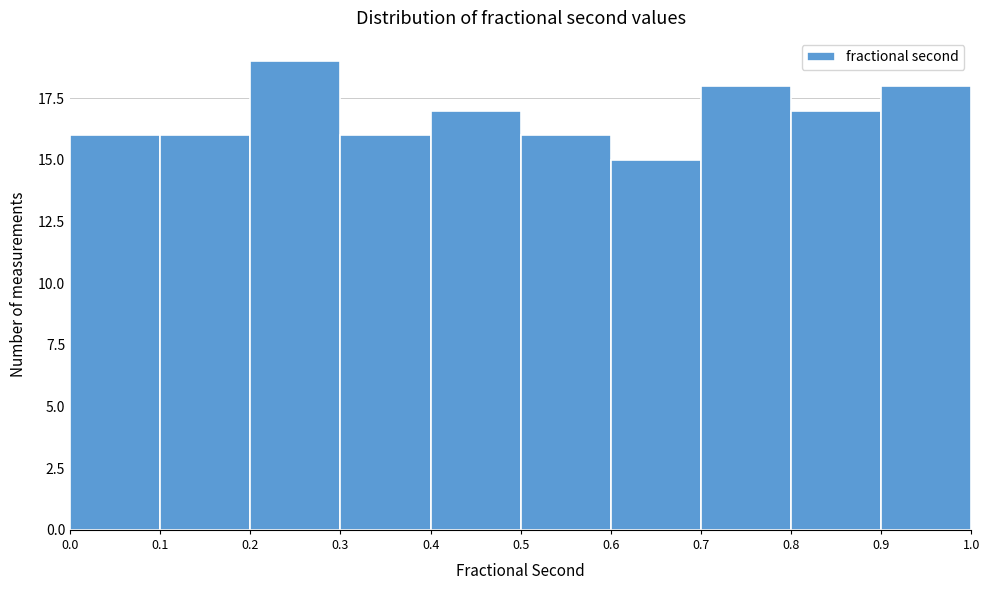

Which range on the x-axis has the tallest bar?

0.2 to 0.3